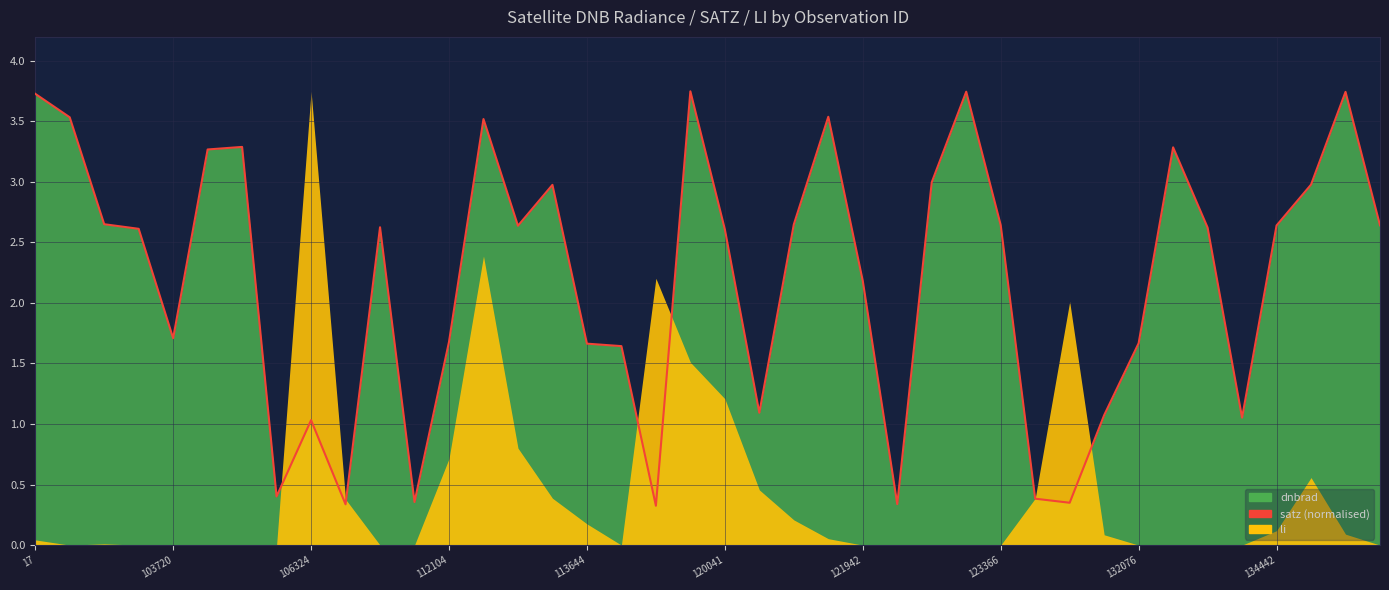

What is the difference between the maximum and minimum values?

3.4